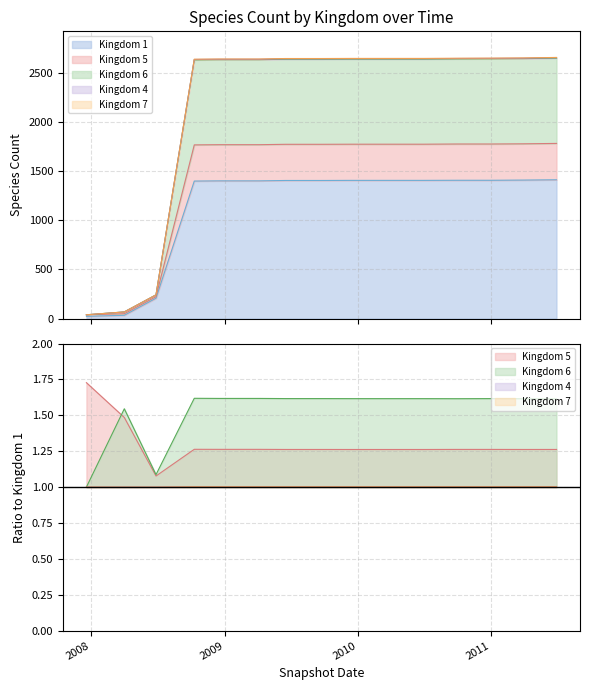

Count the 5 values in the range 1 to 2.

15